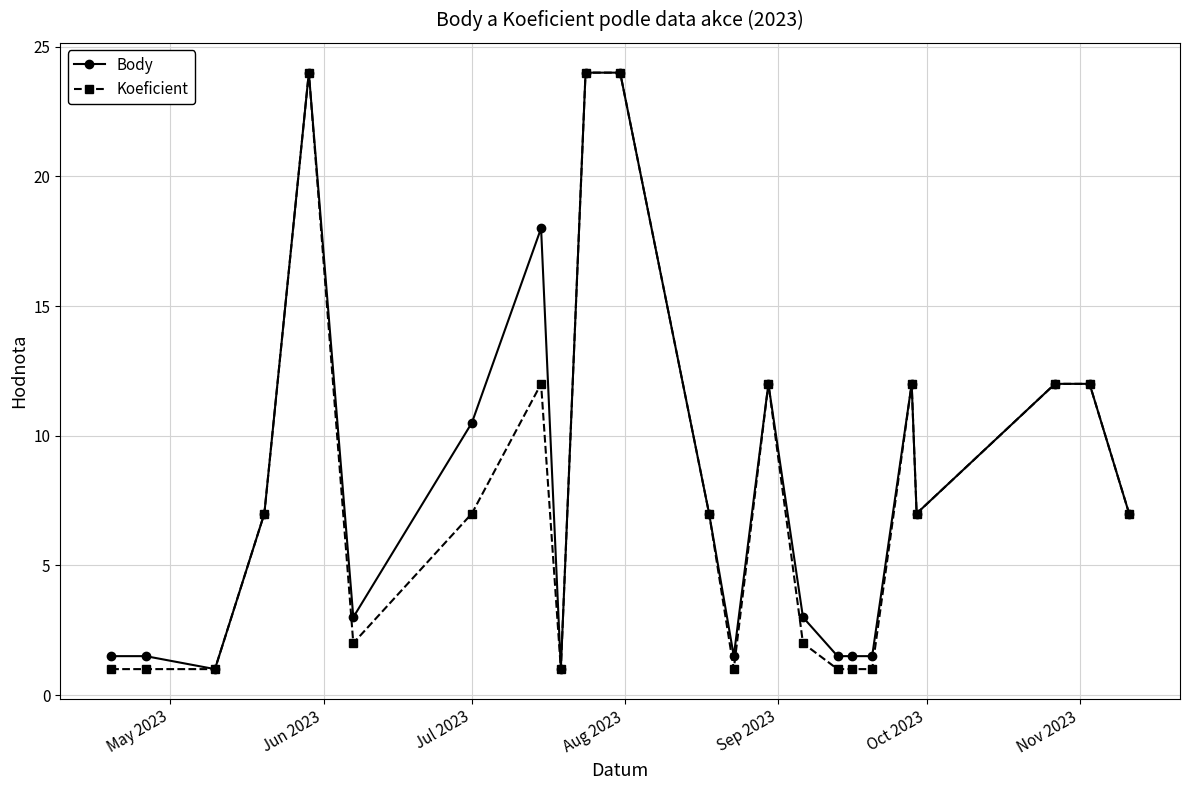

True or false: Koeficient has more than 2 interior local peaks.

True